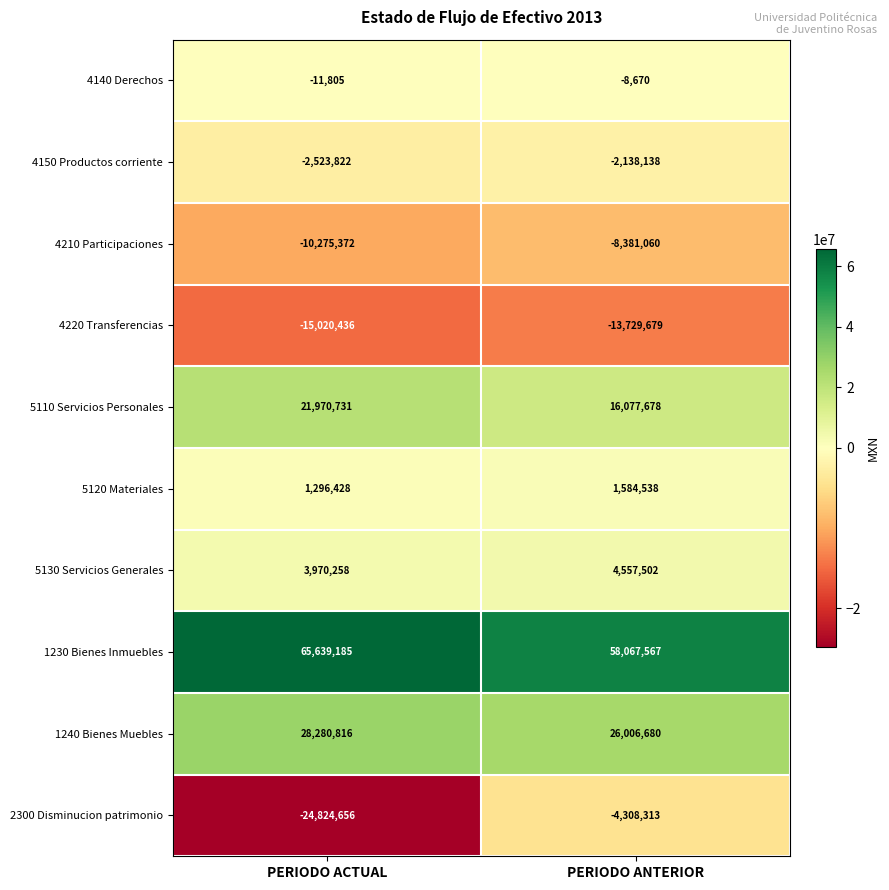

The value of 1240 Bienes Muebles at PERIODO ANTERIOR is 26006680. True or false?

True